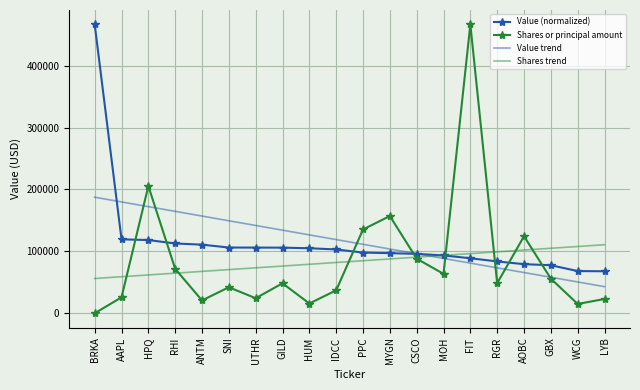

True or false: Value trend and Shares or principal amount intersect in this chart.

True